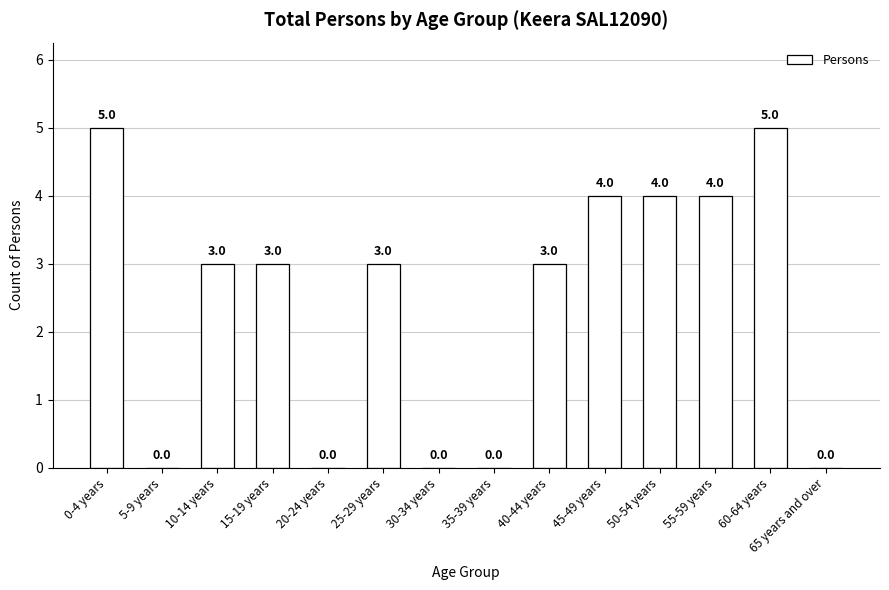

Reading left to right, list all the values displayed in this chart.

5	0	3	3	0	3	0	0	3	4	4	4	5	0